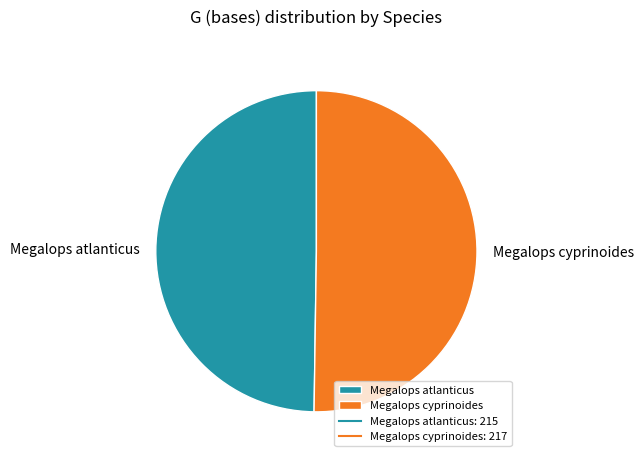

What is the ratio of the value at Megalops cyprinoides to the value at Megalops atlanticus?

1.0